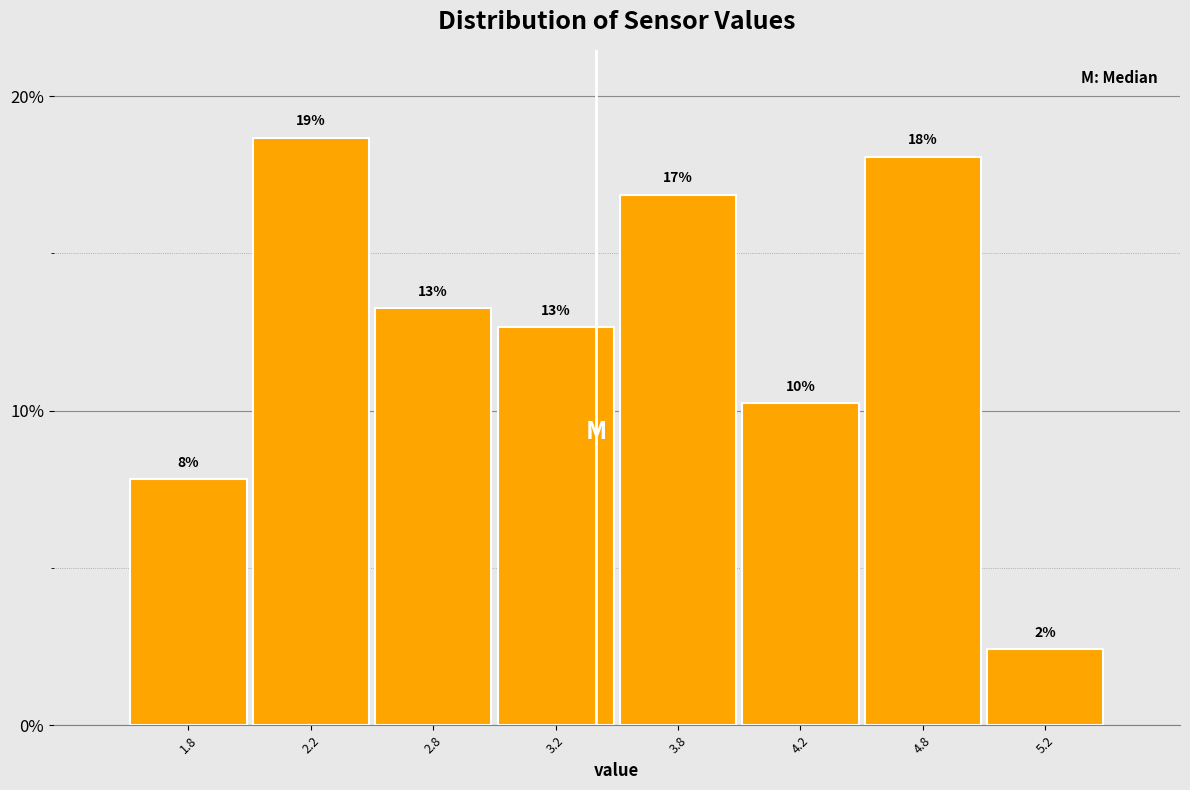

Are the bars horizontal?

No